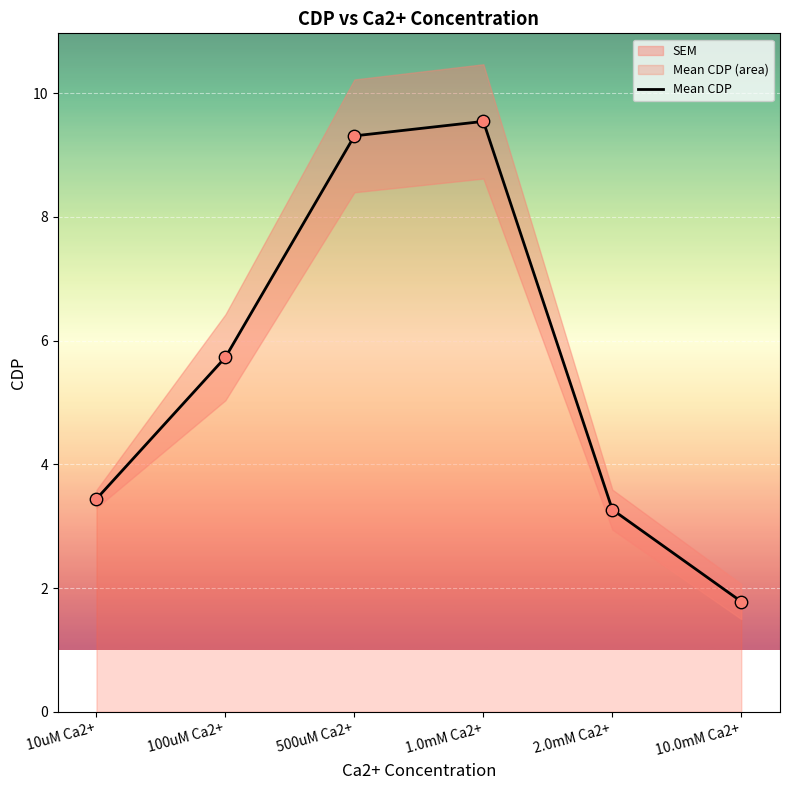

What is the change in value from 1.0mM Ca2+ to 2.0mM Ca2+?

-6.3